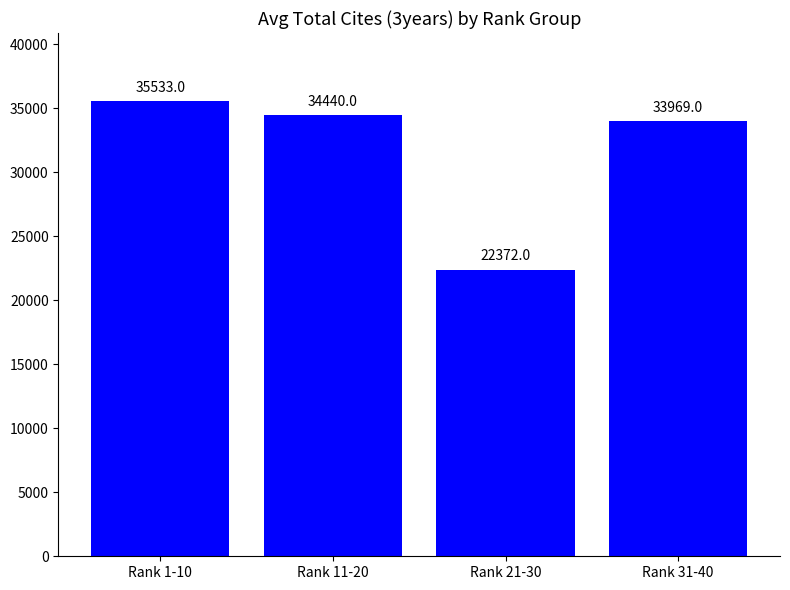

Which label corresponds to the largest value in the chart?

Rank 1-10